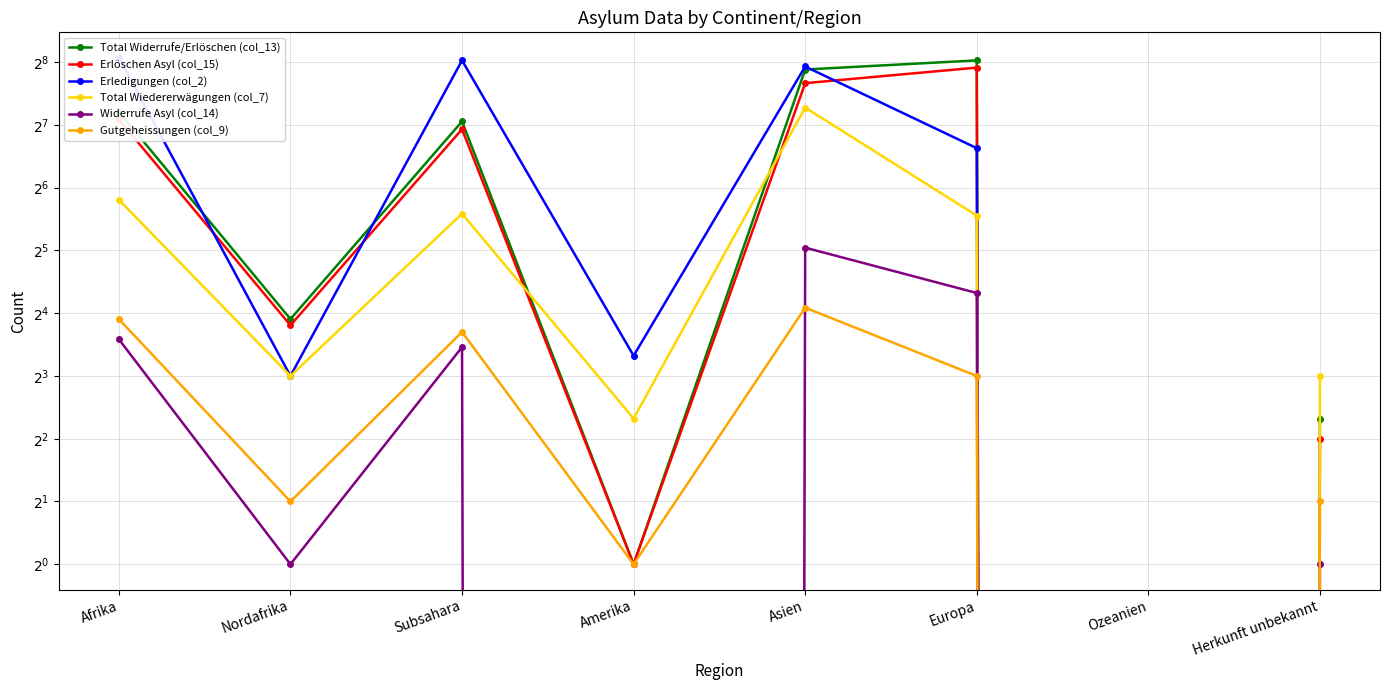

At which category does Erledigungen (col_2) reach its first local valley?

Nordafrika